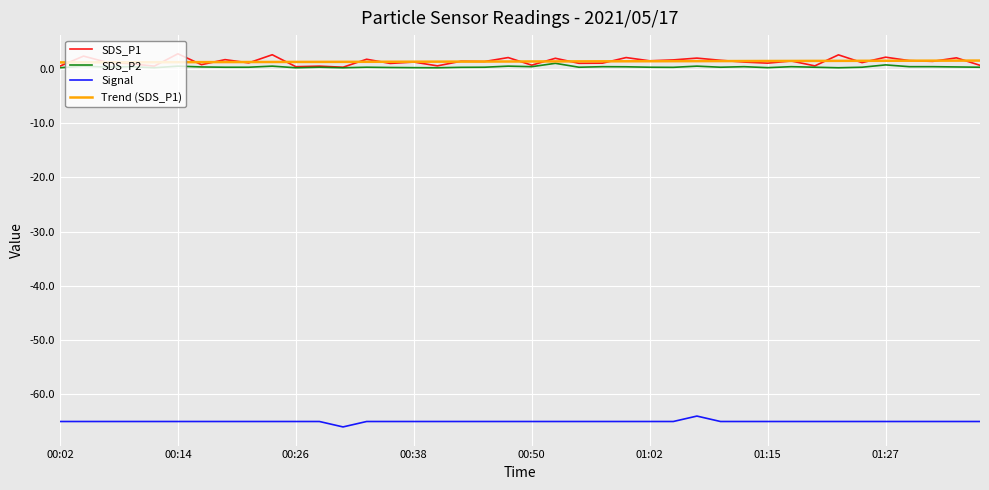

True or false: Signal and SDS_P2 cross at least once.

False